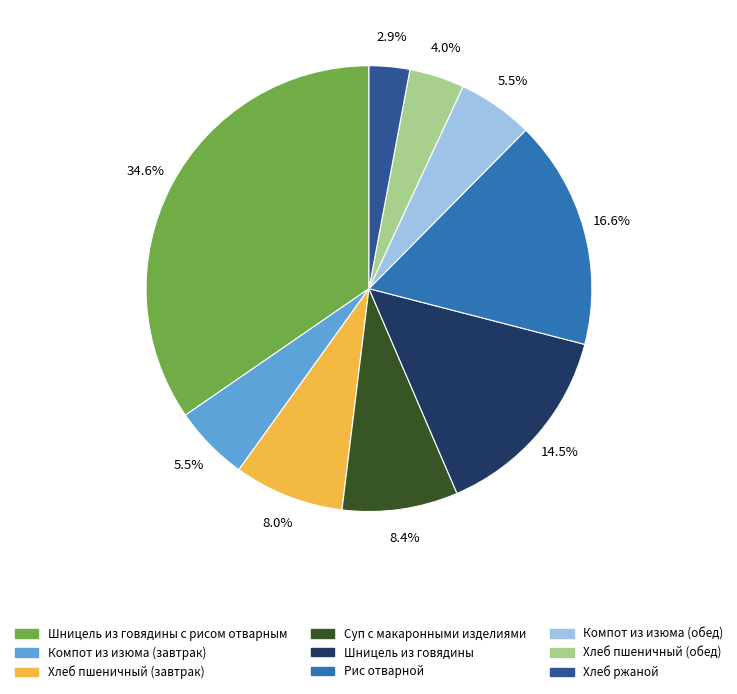

Is there a majority slice in this chart?

No